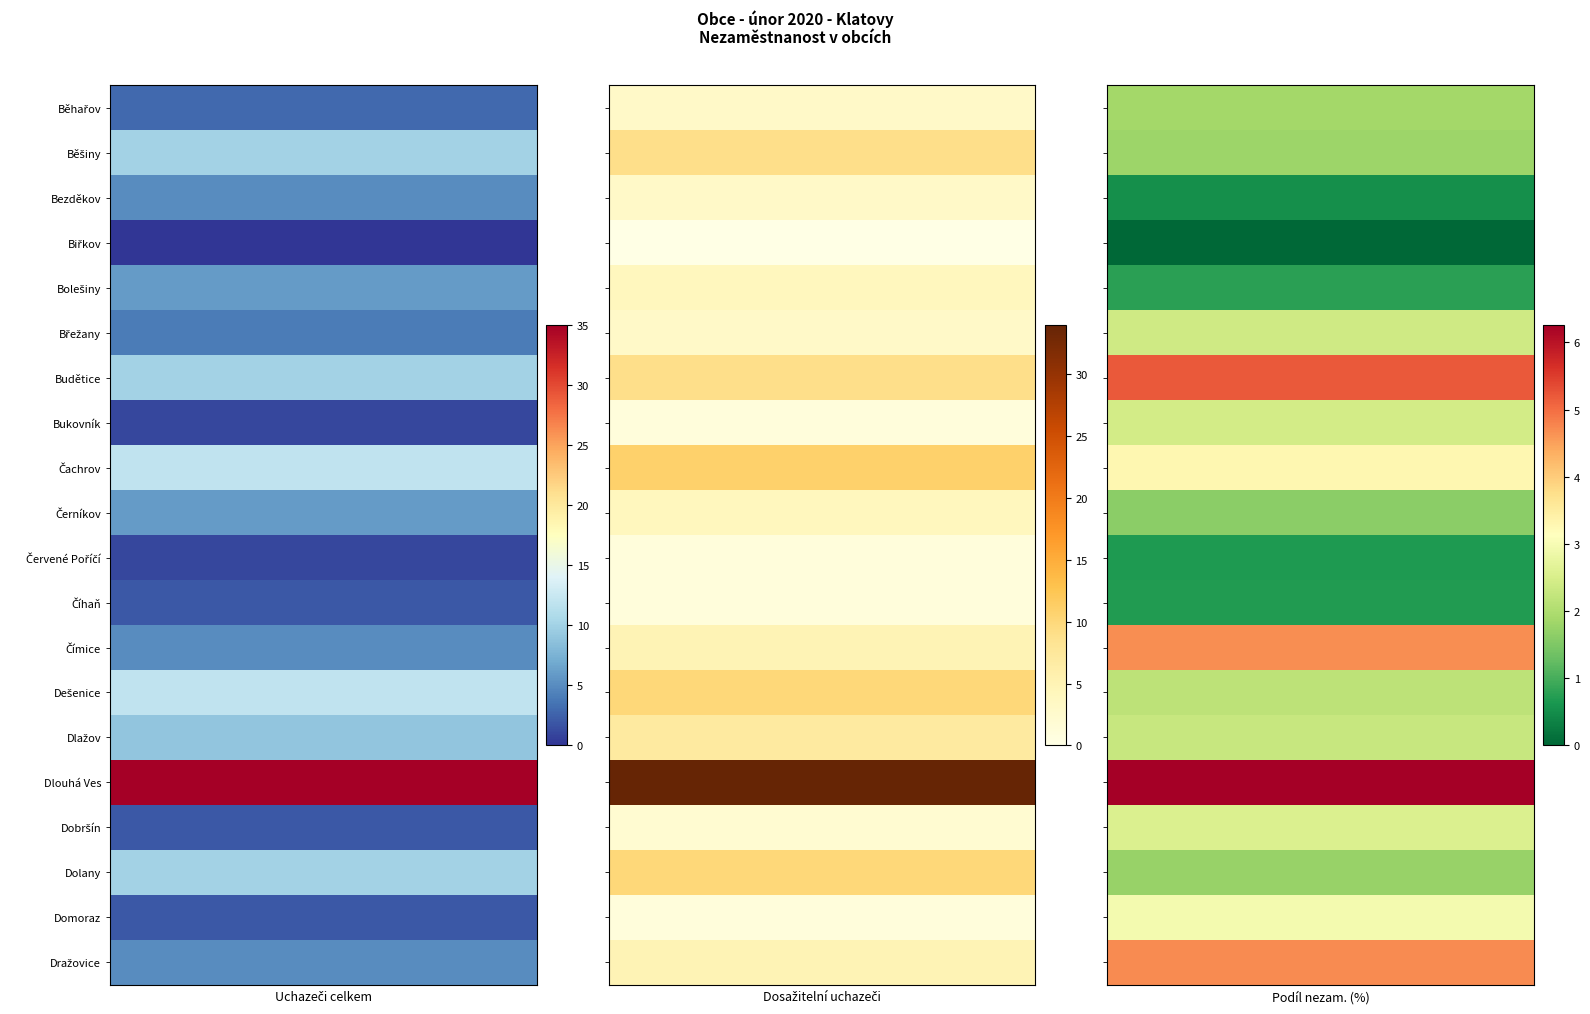

Reading right to left, transcribe all the data shown in this chart.

Běhařov: 1.9	3.0	3.0
Běšiny: 1.8	9.0	10.0
Bezděkov: 0.5	3.0	5.0
Biřkov: 0.0	0.0	0.0
Bolešiny: 0.8	4.0	6.0
Břežany: 2.4	3.0	4.0
Budětice: 5.2	9.0	10.0
Bukovník: 2.4	1.0	1.0
Čachrov: 3.3	11.0	12.0
Černíkov: 1.6	4.0	6.0
Červené Poříčí: 0.7	1.0	1.0
Číhaň: 0.7	1.0	2.0
Čímice: 4.7	5.0	5.0
Dešenice: 2.2	10.0	12.0
Dlažov: 2.3	7.0	9.0
Dlouhá Ves: 6.3	34.0	35.0
Dobršín: 2.6	2.0	2.0
Dolany: 1.8	10.0	10.0
Domoraz: 2.9	1.0	2.0
Dražovice: 4.7	5.0	5.0